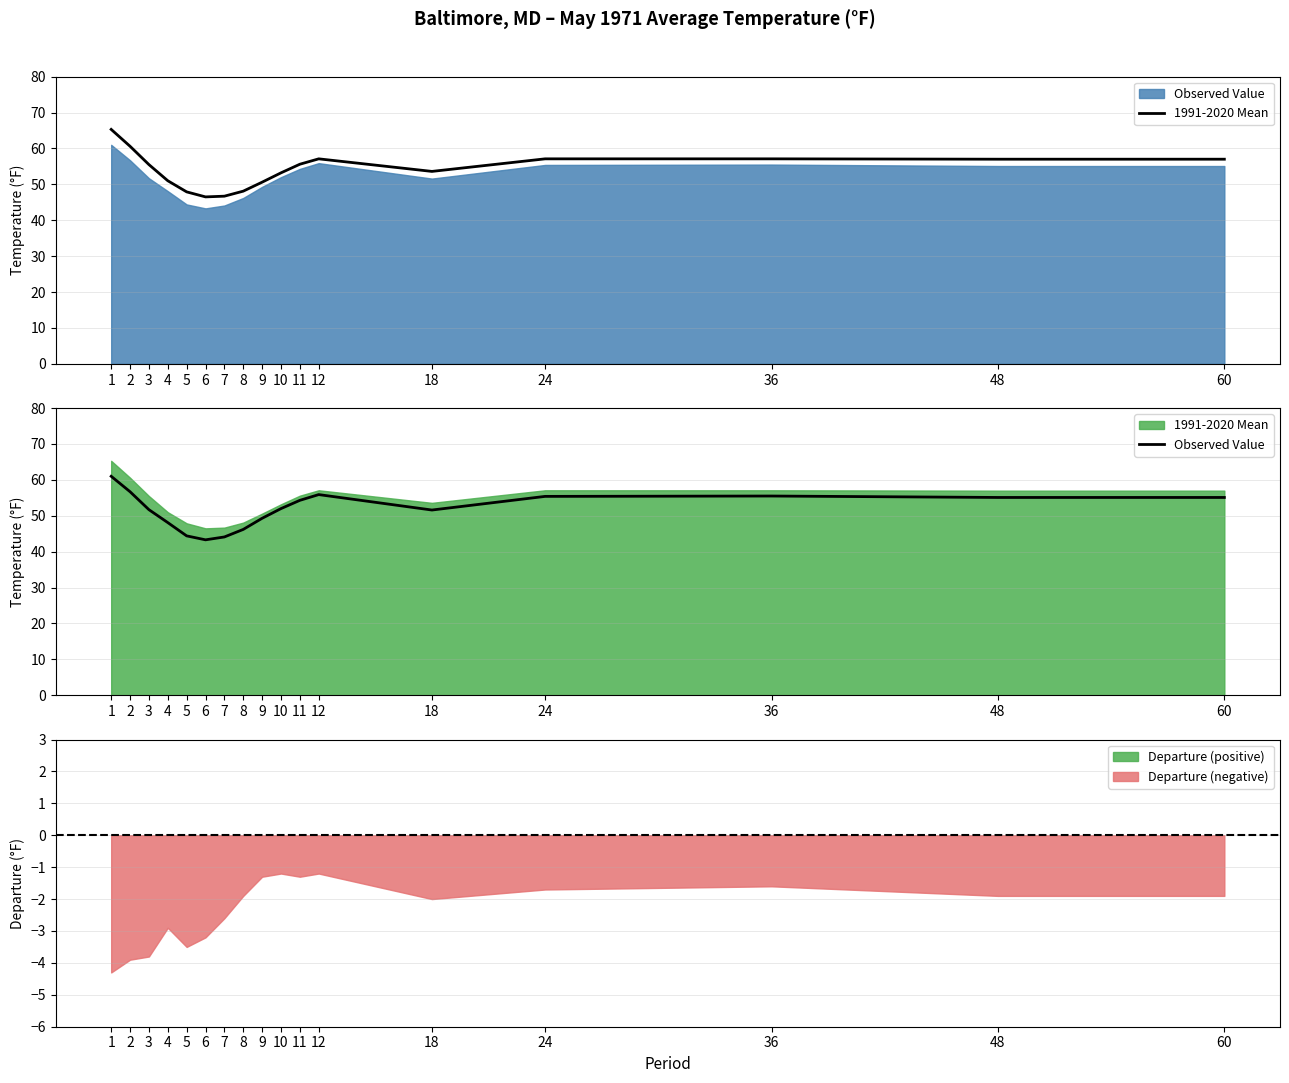

Reading left to right, extract all data points from this chart.

1991-2020 Mean: 65.3	60.6	55.5	51.0	47.9	46.5	46.7	48.1	50.6	53.2	55.6	57.1	53.6	57.1	57.1	57.0	57.0
Observed Value: 61.0	56.7	51.7	48.1	44.4	43.3	44.1	46.2	49.3	52.0	54.3	55.9	51.6	55.4	55.5	55.1	55.1